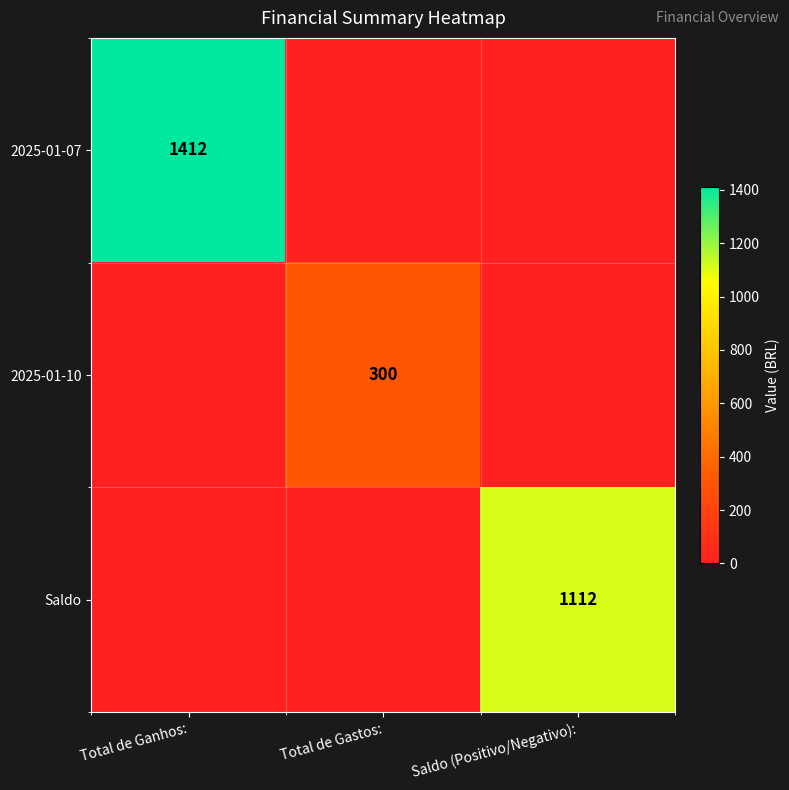

Rank the series at Total de Gastos: from lowest to highest value.

2025-01-07, Saldo, 2025-01-10